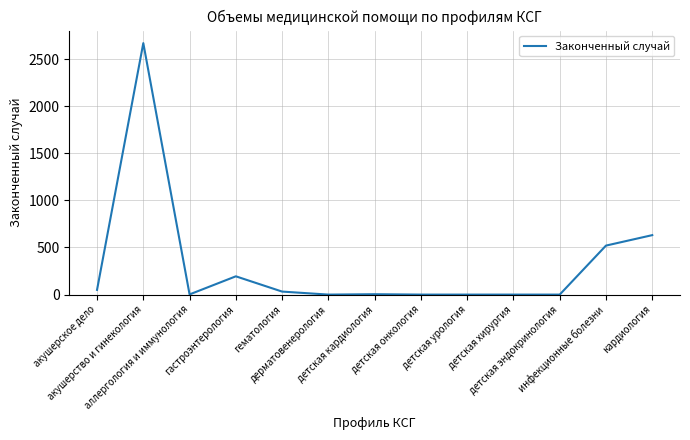

Approximately how many times larger is the value at кардиология compared to акушерское дело?

12.6